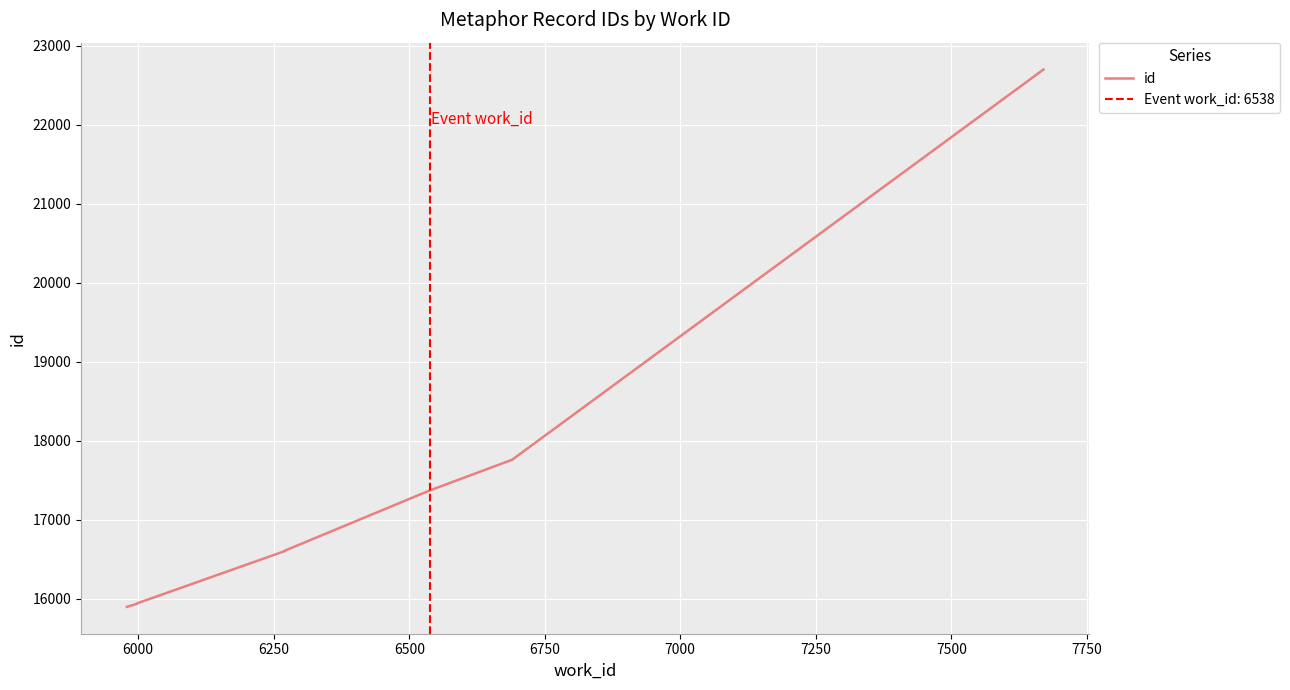

Does the chart display data point markers on the line(s)?

No